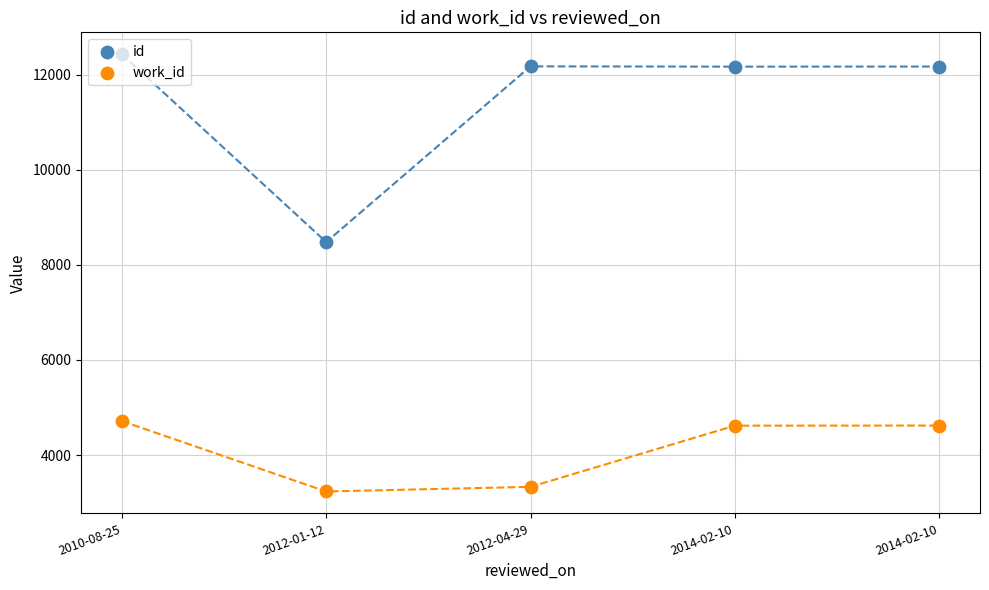

Is the value of id at 2010-08-25 greater than the value of work_id at 2010-08-25?

Yes